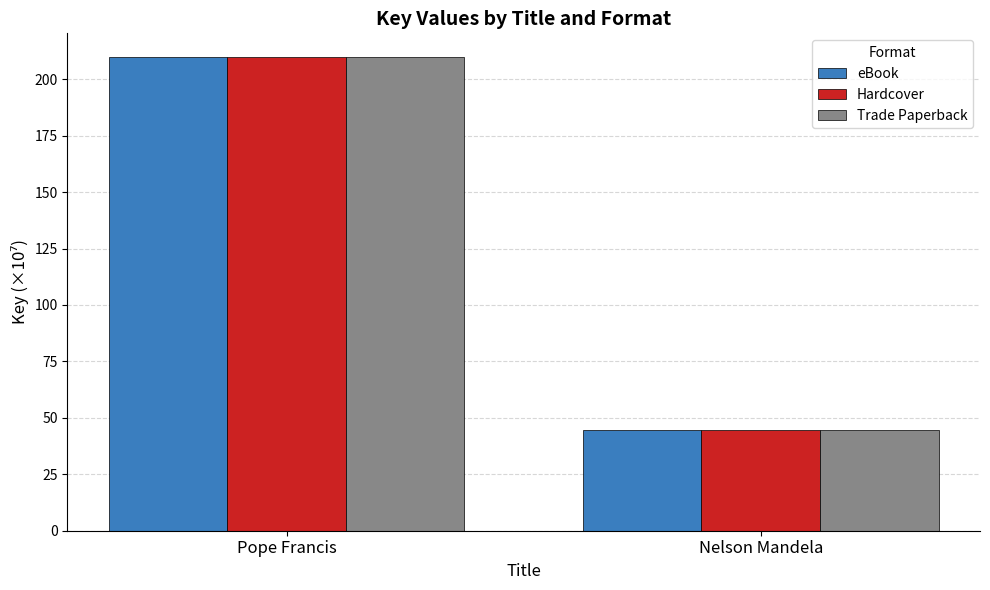

Reading left to right, extract all data points from this chart.

eBook: 209.8	44.8
Hardcover: 209.8	44.8
Trade Paperback: 209.8	44.8